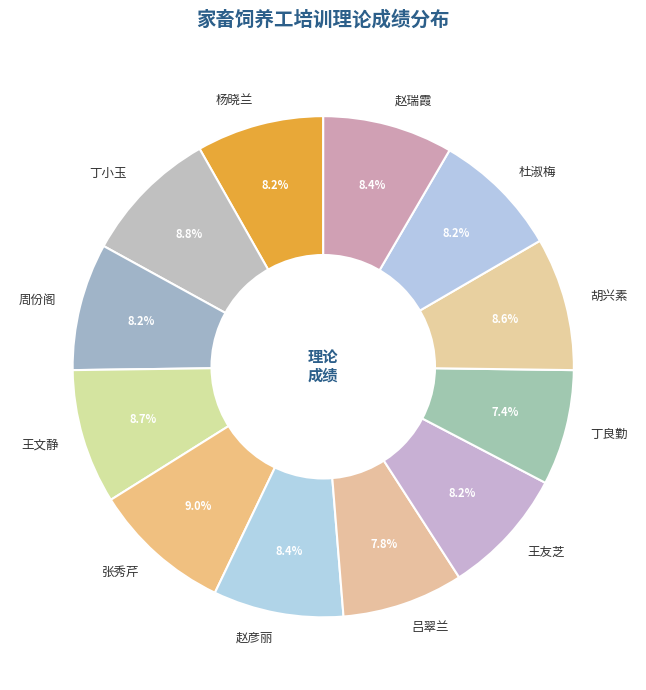

Approximately how many times larger is the value at 王文静 compared to 丁良勤?

1.2